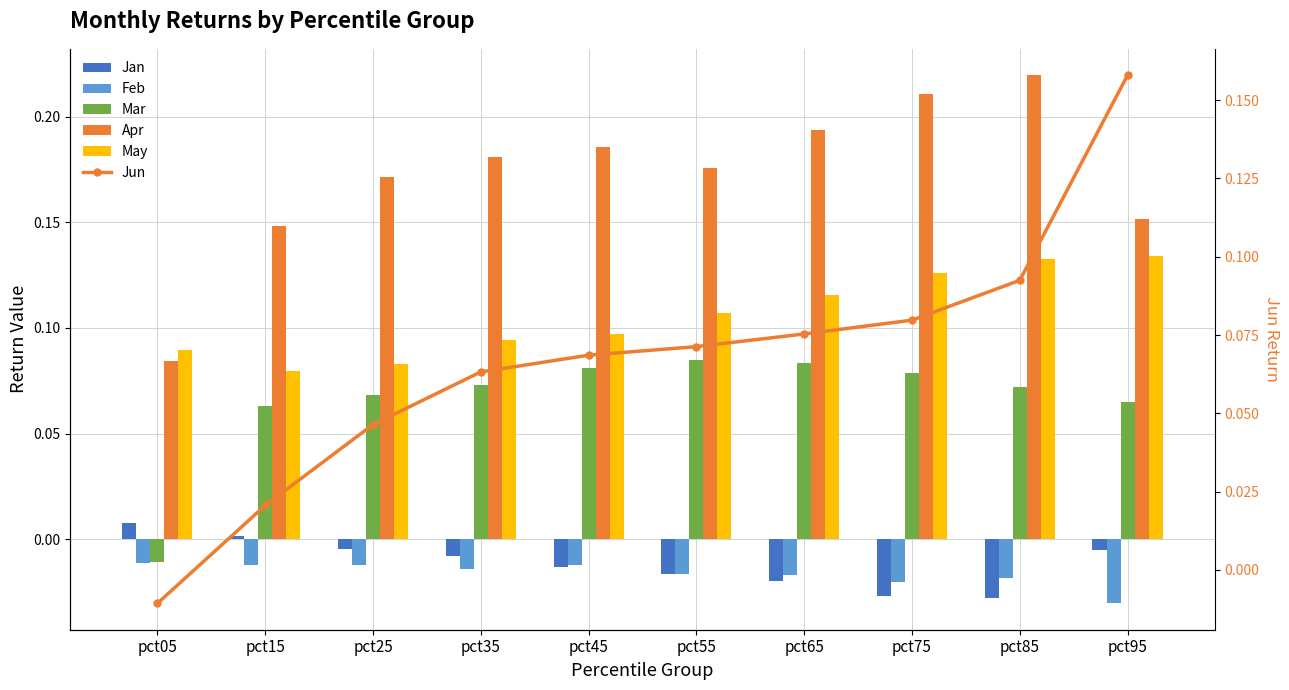

Where is Feb nearest to the value 0?

pct05